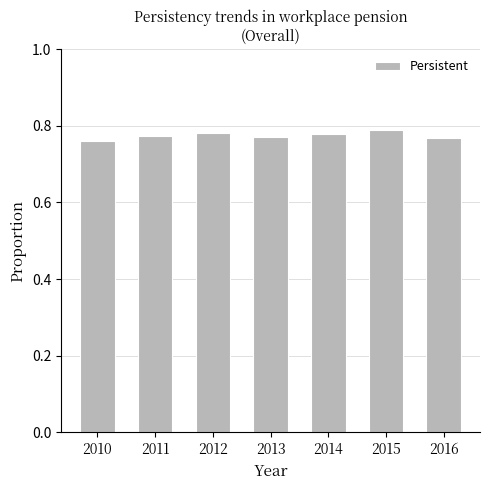

What is the sum of all values?

5.4